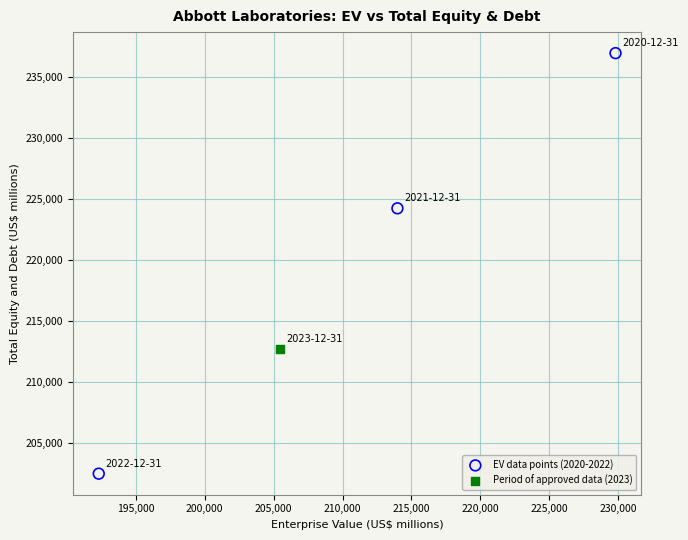

What are all the series names shown in the legend?

EV data points (2020-2022), Period of approved data (2023)